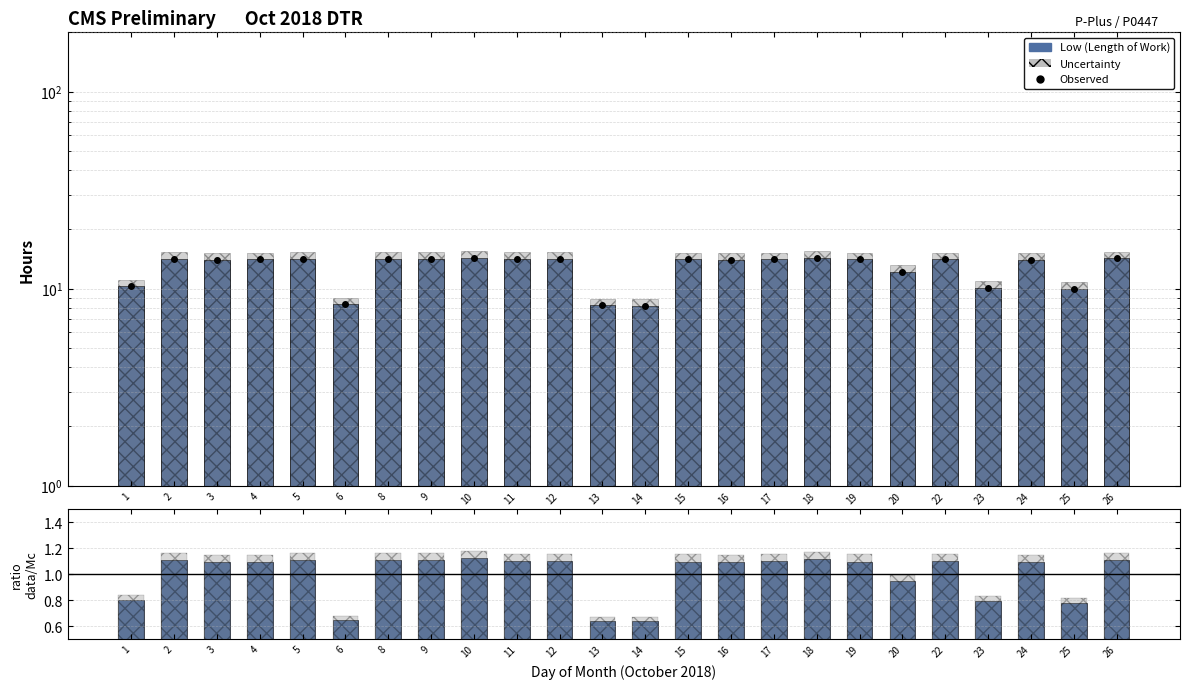

At which category is the sum across all series the highest?

10